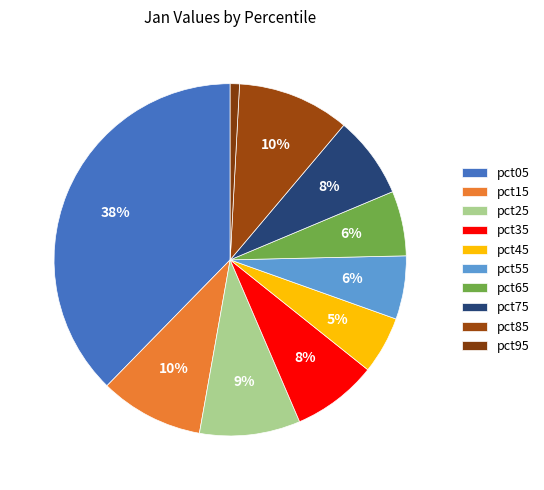

True or false: pct35 accounts for 1% of the total.

False